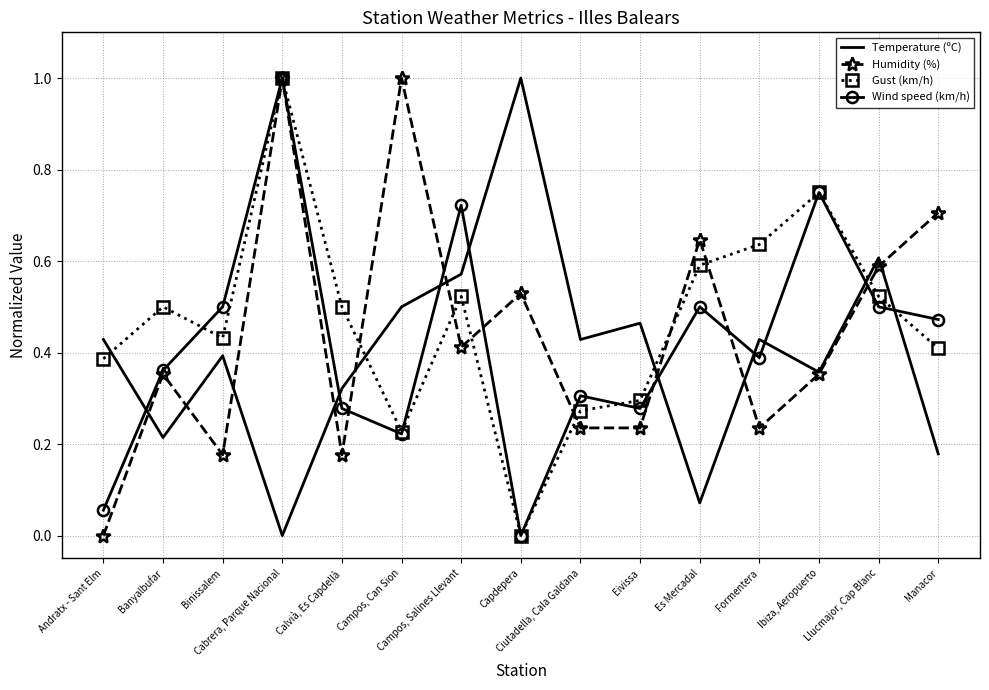

How many times do Temperature (ºC) and Wind speed (km/h) cross each other?

9